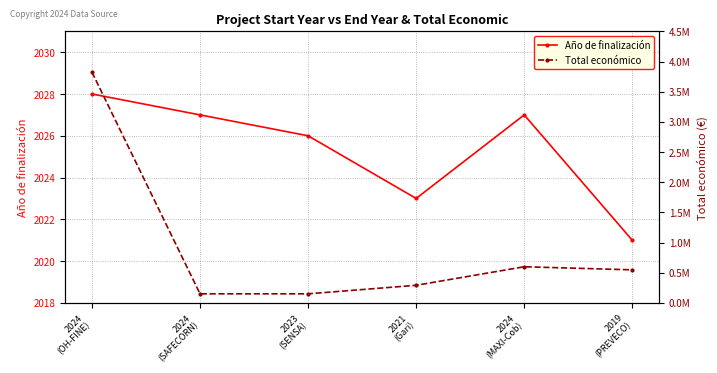

Reading left to right, what are all the values shown in this chart?

Año de finalización: 2028	2027	2026	2023	2027	2021
Total económico: 3823271	150000	150000	291200	598609	547512